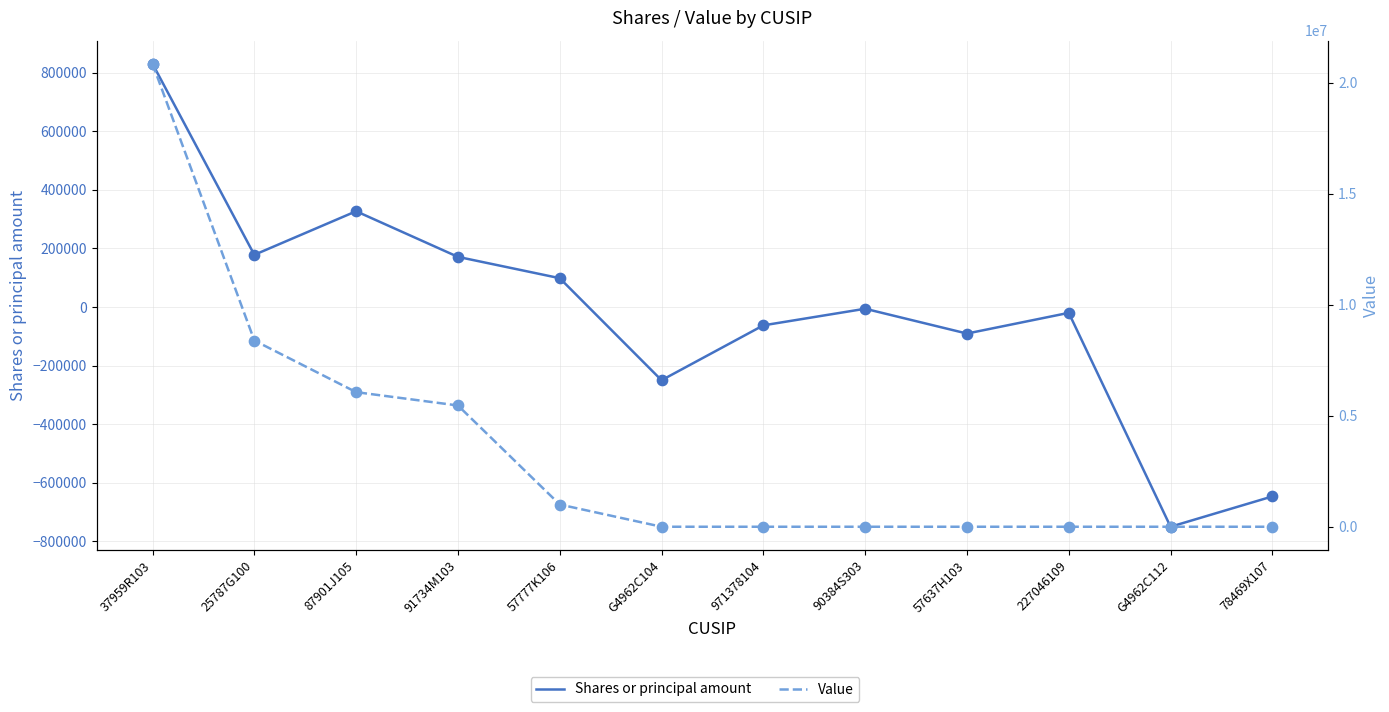

At which category is the sum across all series the highest?

37959R103